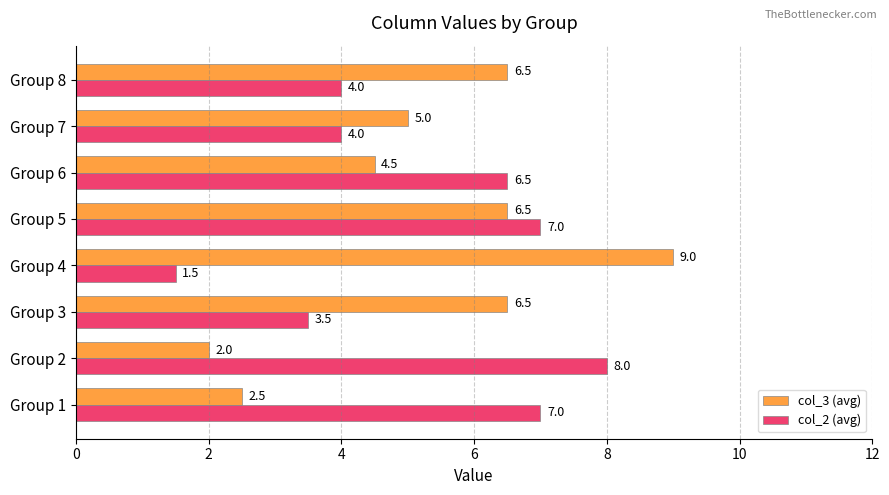

The col_3 (avg) series shows 4.5 at Group 6. True or false?

True